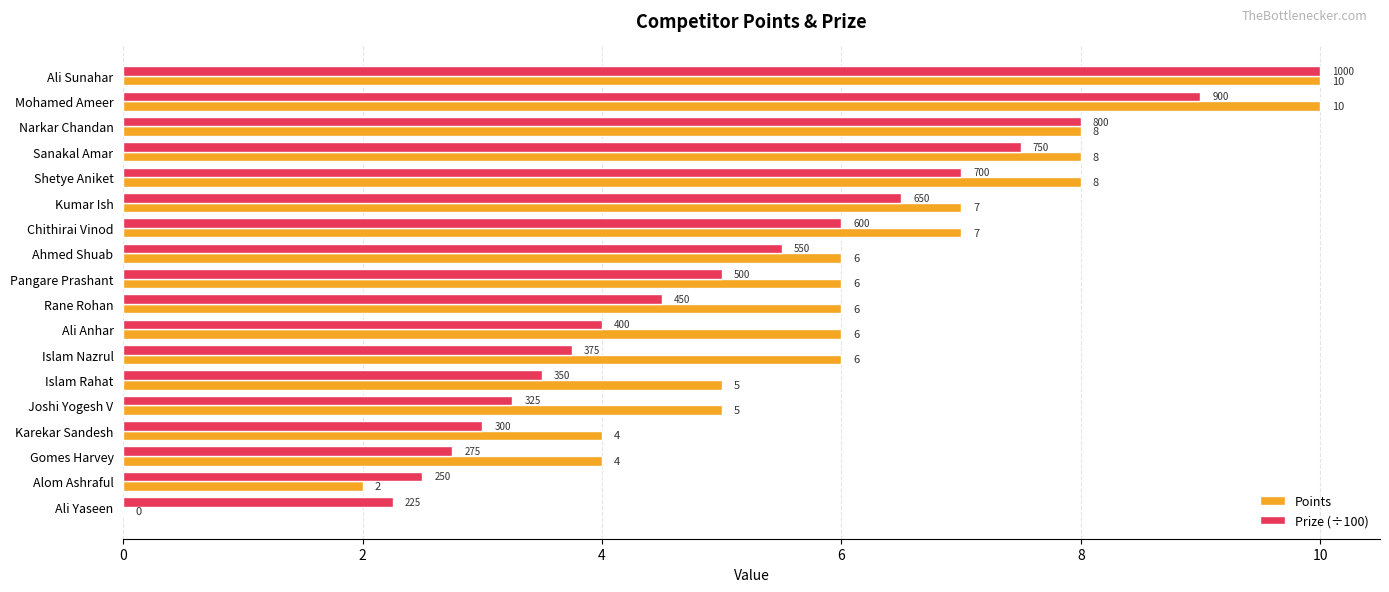

True or false: Prize (÷100) has a value of 1.2 at Joshi Yogesh V.

False